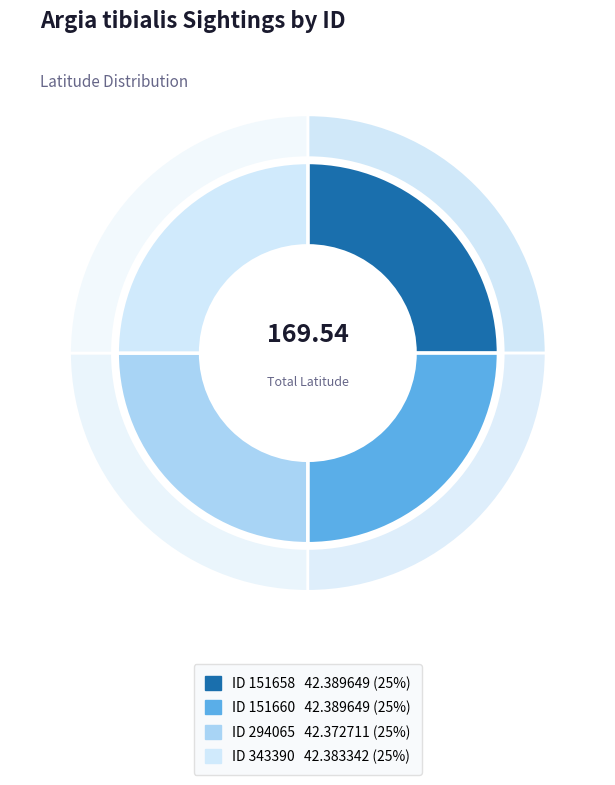

What percentage is NOT represented by 343390?

75.0%